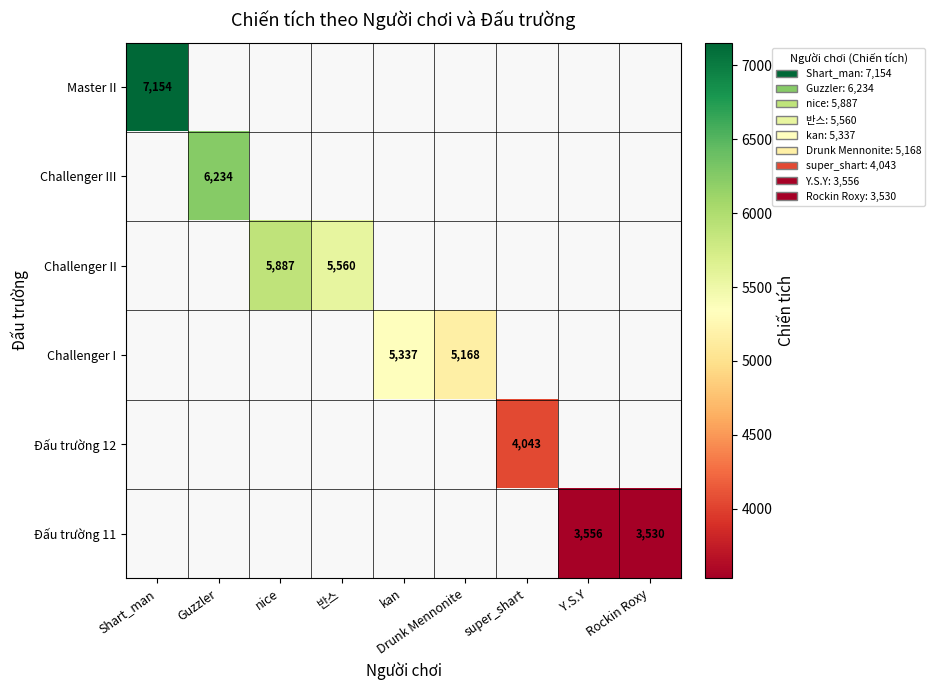

Is it true that Đấu trường 11 equals 2177 at Y.S.Y?

False